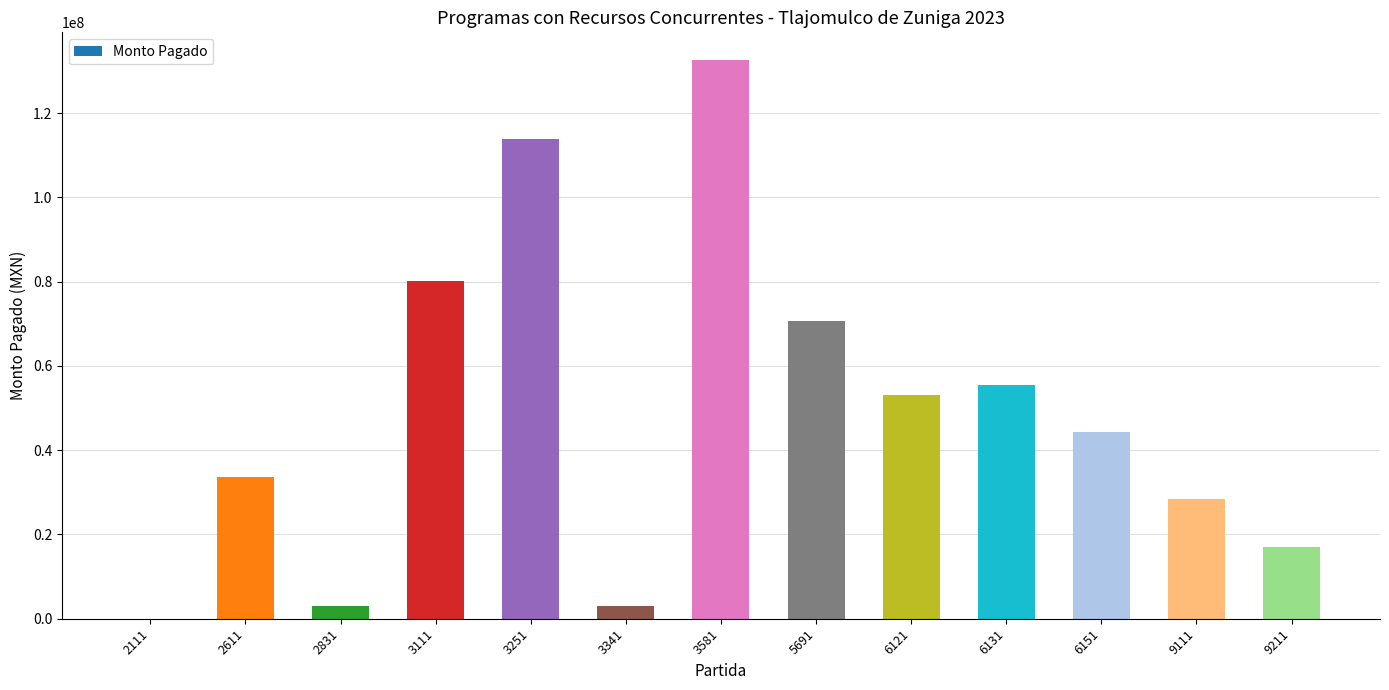

Read the value at 6131.

55378473.5